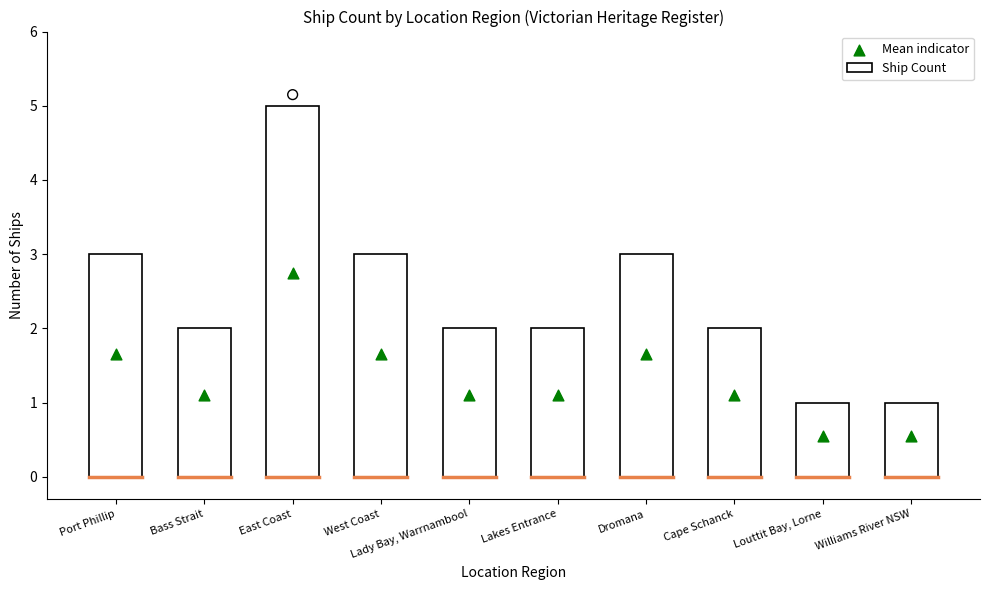

Which series contains the highest Y value?

Ship Count